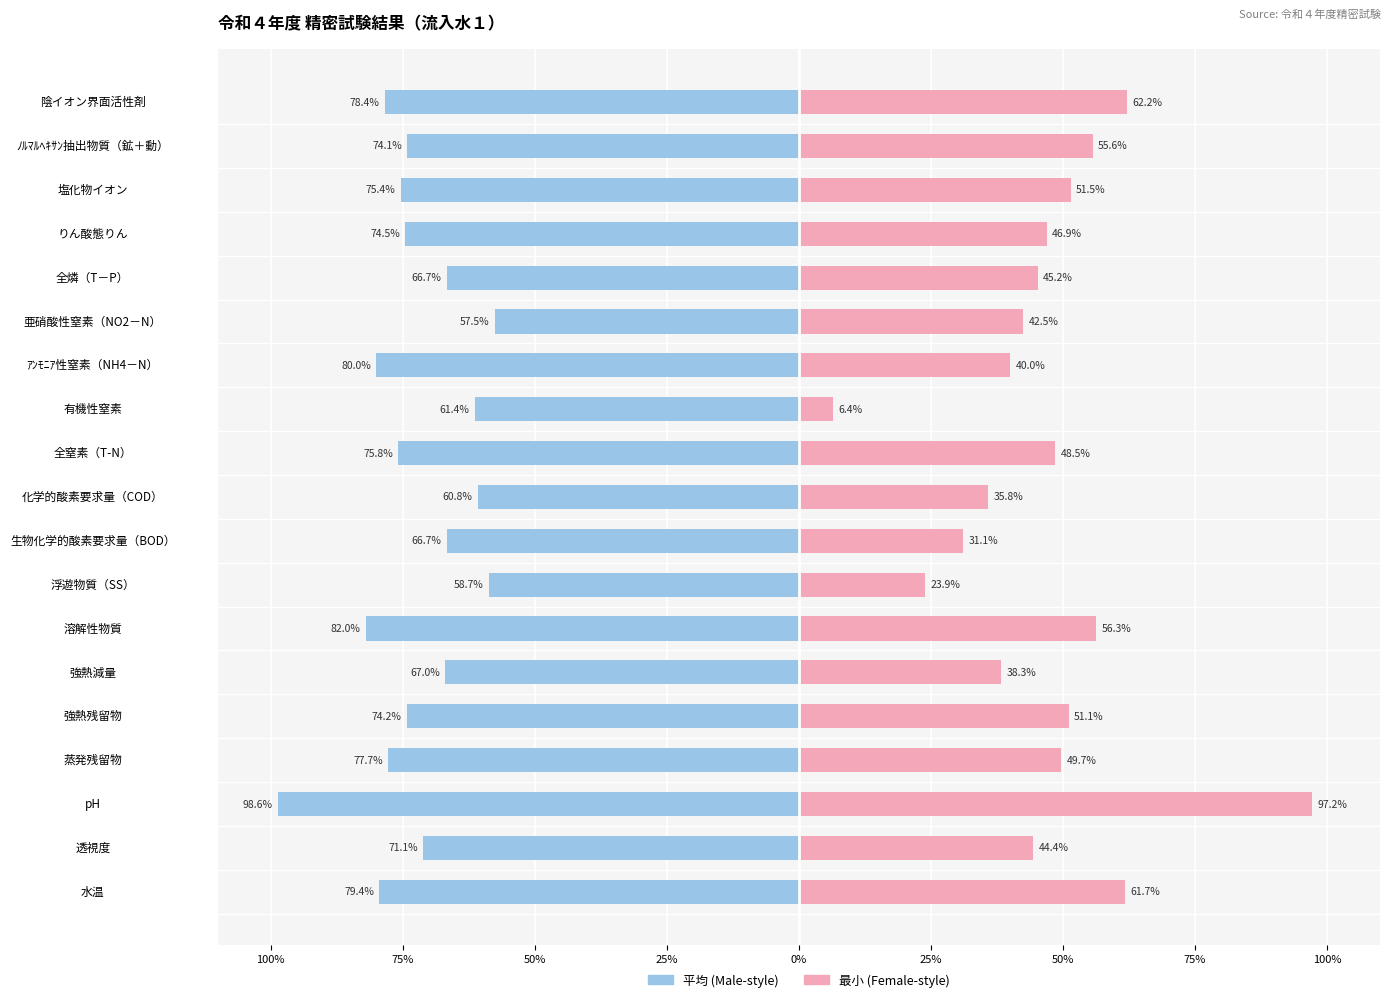

Reading left to right, what are all the values shown in this chart?

平均: -79.4	-71.1	-98.6	-77.7	-74.2	-67.0	-82.0	-58.7	-66.7	-60.8	-75.8	-61.4	-80.0	-57.5	-66.7	-74.5	-75.4	-74.1	-78.4
最小: 61.7	44.4	97.2	49.7	51.1	38.3	56.3	23.9	31.1	35.8	48.5	6.4	40.0	42.5	45.2	46.9	51.5	55.6	62.2